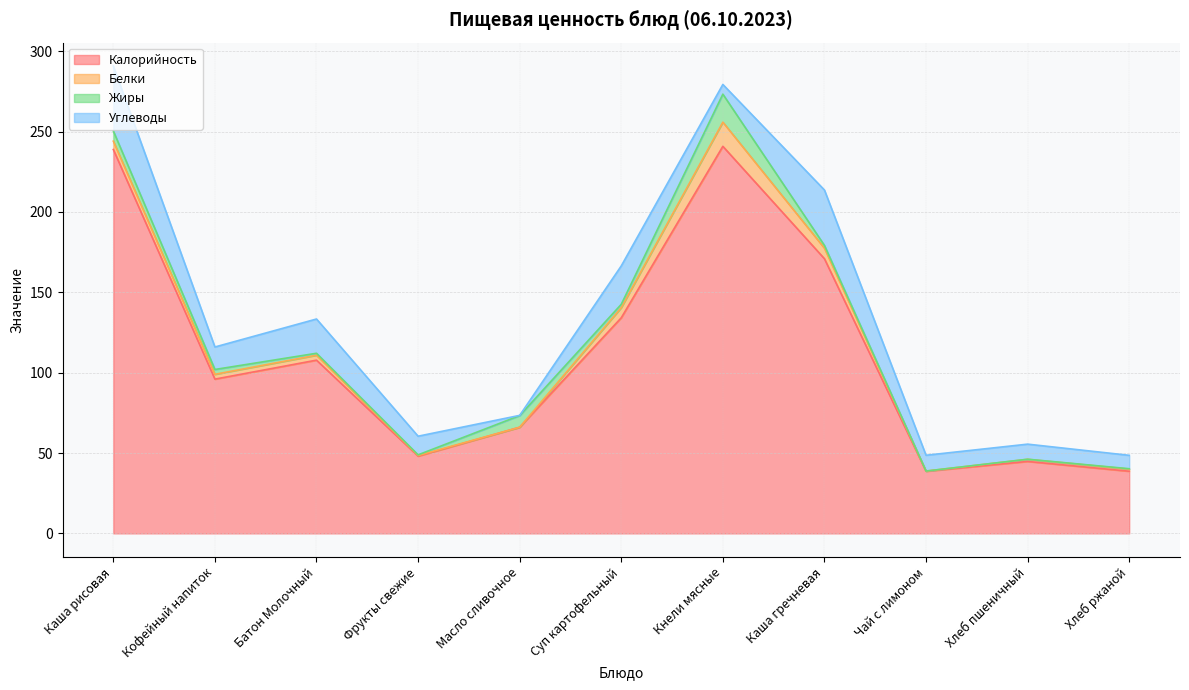

Is it true that Белки equals 4.4 at Каша гречневая?

False